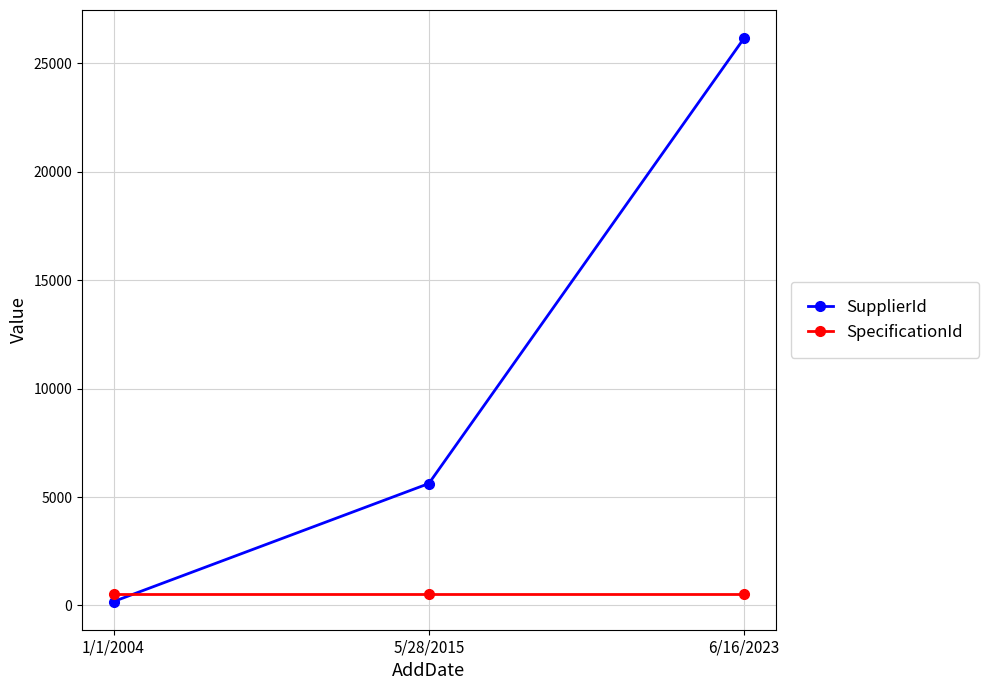

At 5/28/2015, list the series in order from largest to smallest.

SupplierId, SpecificationId